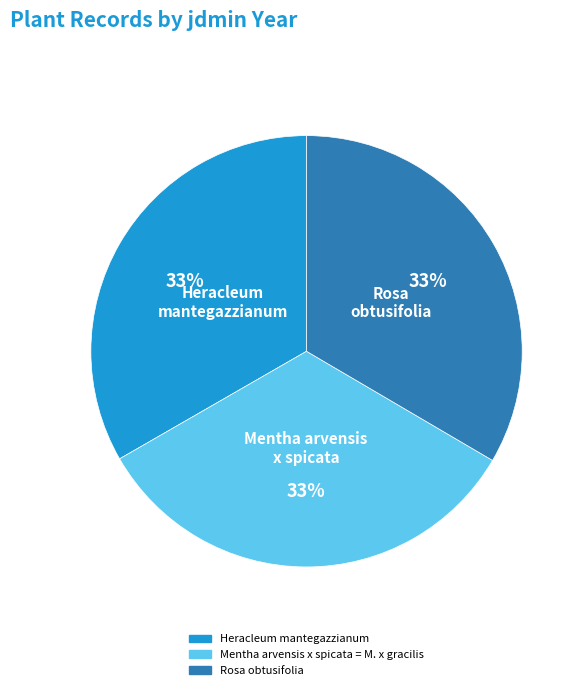

To the nearest percent, what portion does Mentha arvensis x spicata = M. x gracilis represent?

33%